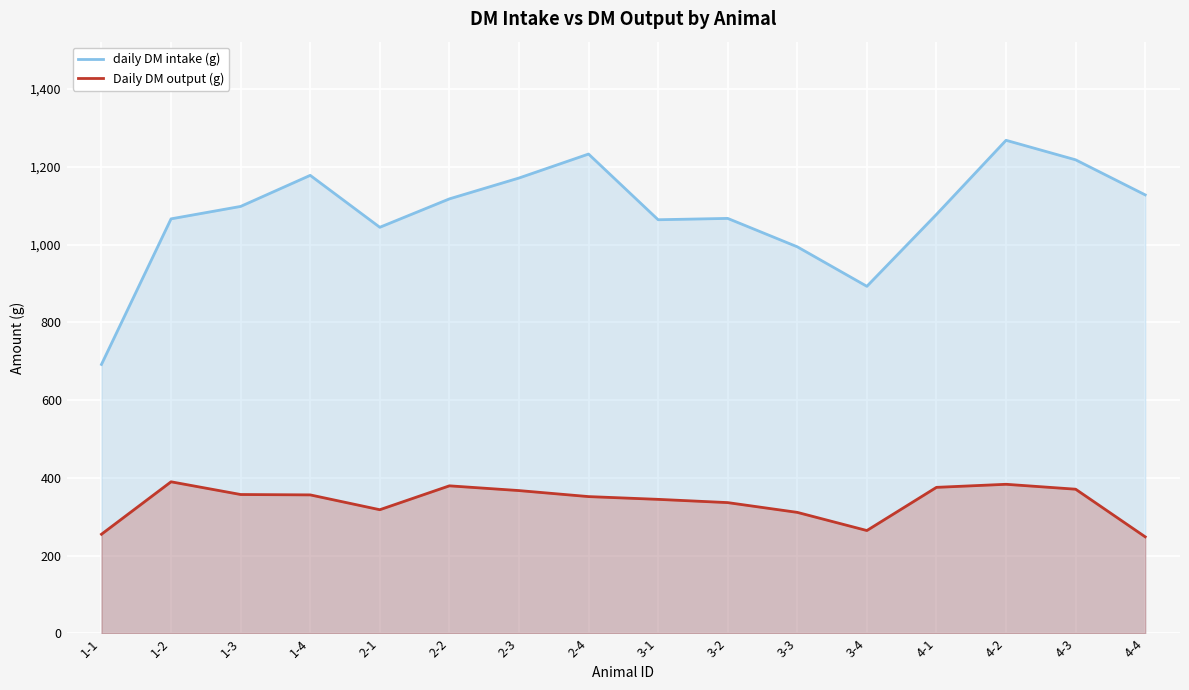

Reading left to right, what are all the values shown in this chart?

daily DM intake (g): 1-1=691.8	1-2=1066.3	1-3=1098.2	1-4=1178.2	2-1=1044.6	2-2=1117.7	2-3=1171.3	2-4=1233.0	3-1=1064.0	3-2=1067.4	3-3=994.4	3-4=892.8	4-1=1077.7	4-2=1268.3	4-3=1218.1	4-4=1127.9
Daily DM output (g): 1-1=255.0	1-2=389.9	1-3=357.2	1-4=356.3	2-1=318.1	2-2=379.6	2-3=367.4	2-4=351.9	3-1=344.8	3-2=336.4	3-3=311.3	3-4=264.6	4-1=375.6	4-2=383.5	4-3=370.9	4-4=248.4